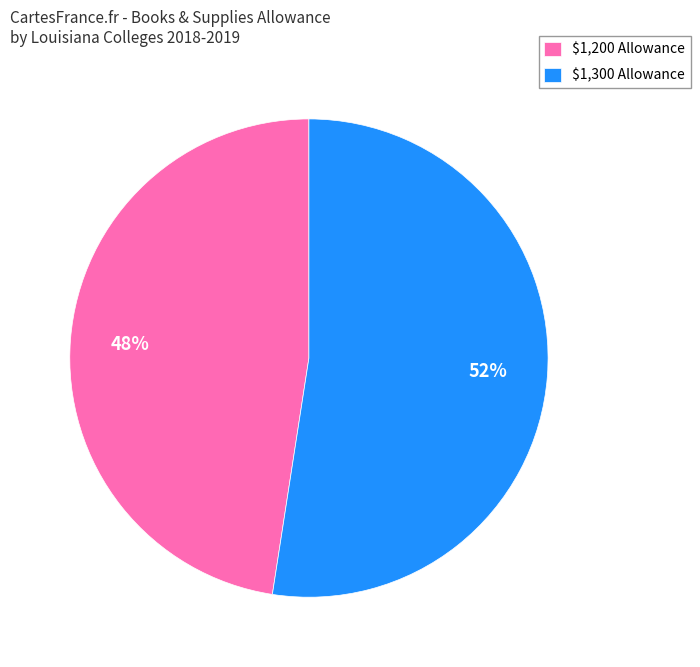

What is the smallest slice in the pie chart?

$1,200 Allowance